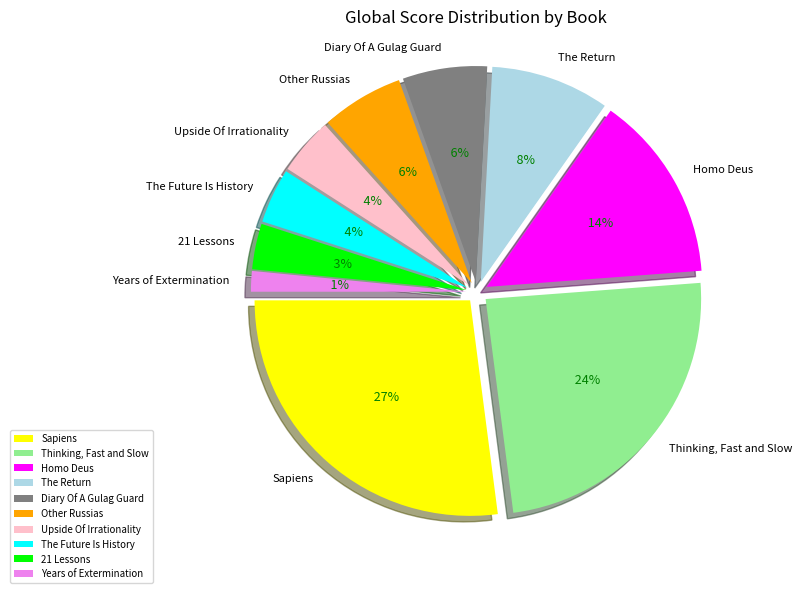

Between 21 Lessons and The Return, which is larger?

The Return